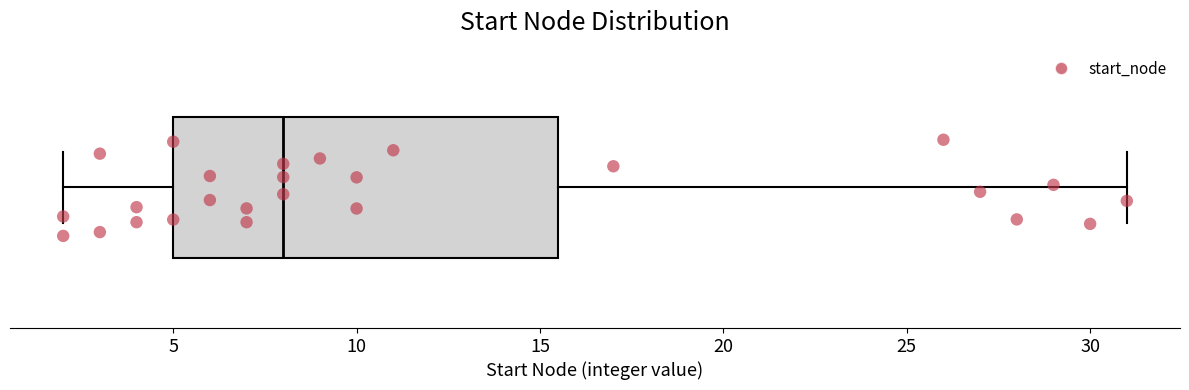

Read this box plot against the x-axis: the position of the median line, the range covered by the box, and the ends of both whiskers. The values are not printed on the chart, so give them approximately, as read against the axis.

median 8.0, box 5.0 to 15.5, whiskers 2.0 to 31.0